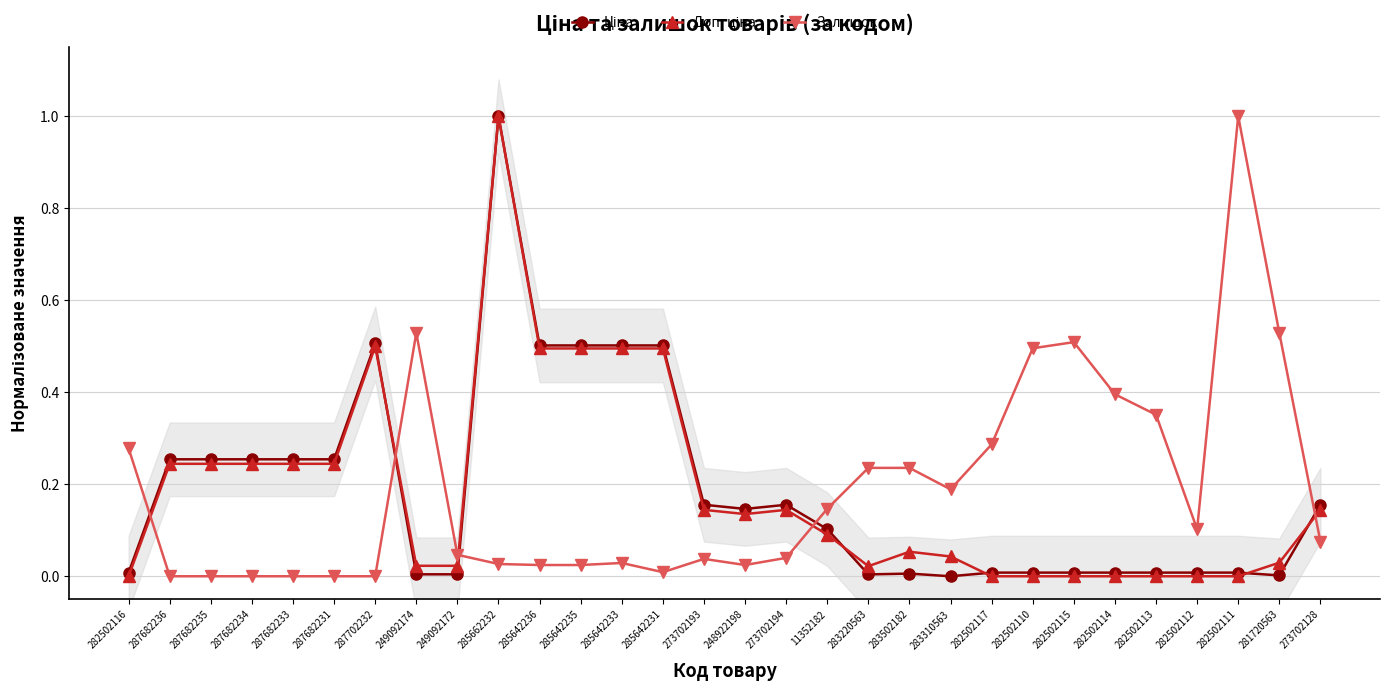

Between 285642231 and 282502112, which series saw the biggest shift?

Доп. ціна